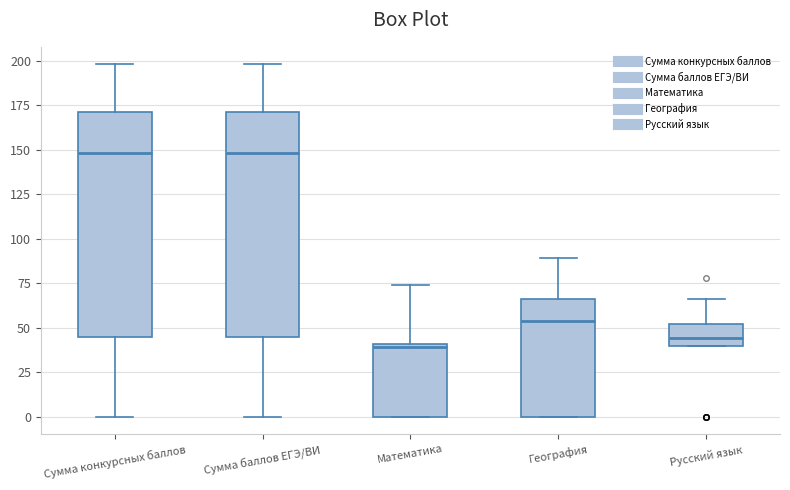

Reading left to right, transcribe this box plot: for each box, give where its median line is, the range the box spans, and where its two whiskers end, as read against the y-axis. The values are not printed on the chart, so give them approximately, as read against the axis.

Сумма конкурсных баллов: median 150, box 45 to 170, whiskers 0 to 200
Сумма баллов ЕГЭ/ВИ: median 150, box 45 to 170, whiskers 0 to 200
Математика: median 40 (just below the box's upper edge), box 0 to 40, whiskers 0 to 75
География: median 55, box 0 to 65, whiskers 0 to 90
Русский язык: median 45, box 40 to 50, whiskers 40 to 65